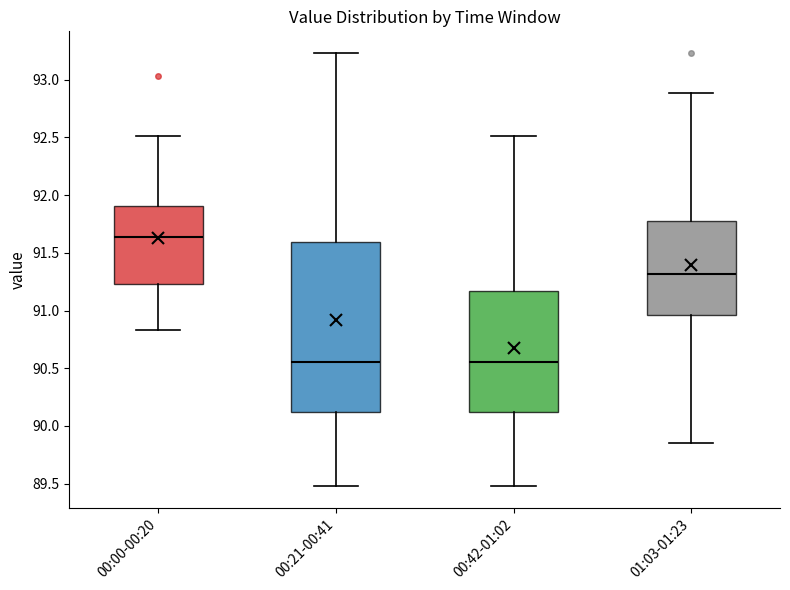

Which box is the tallest, from its lower edge to its upper edge?

00:21-00:41